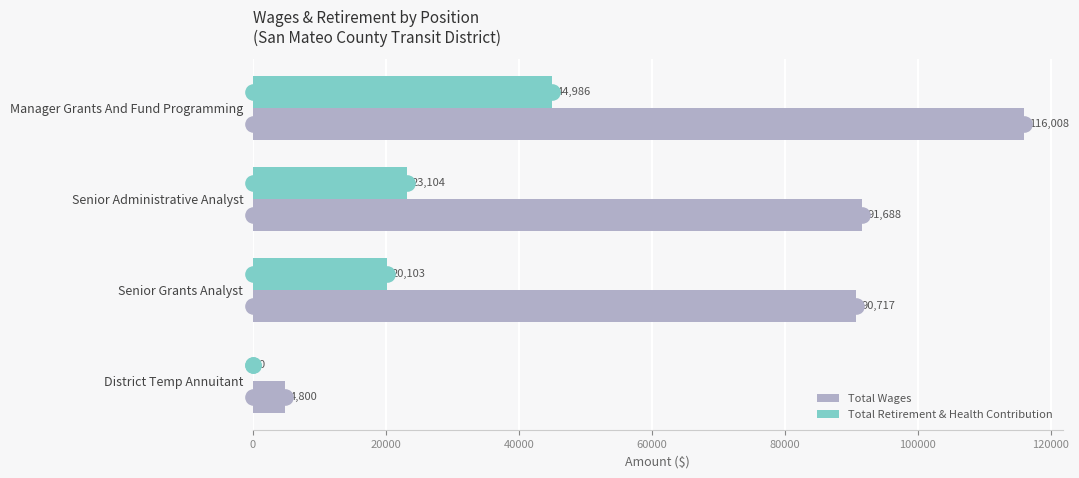

What are all the series names shown in the legend?

Total Wages, Total Retirement & Health Contribution